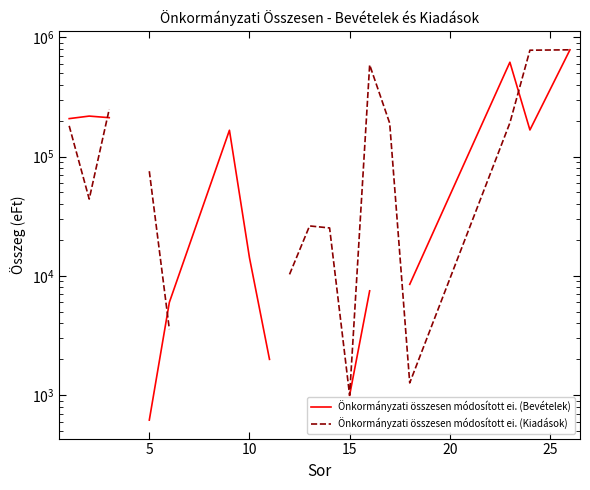

How many interior local peaks does the Önkormányzati összesen módosított ei. (Bevételek) series have?

3